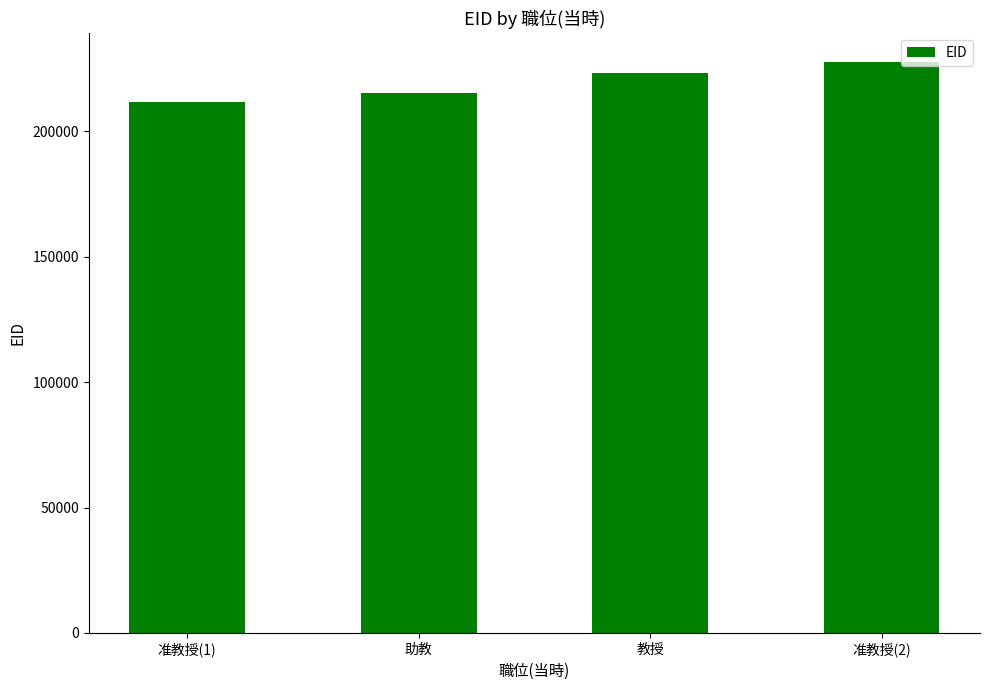

What is the label of the 3rd bar from the right?

助教